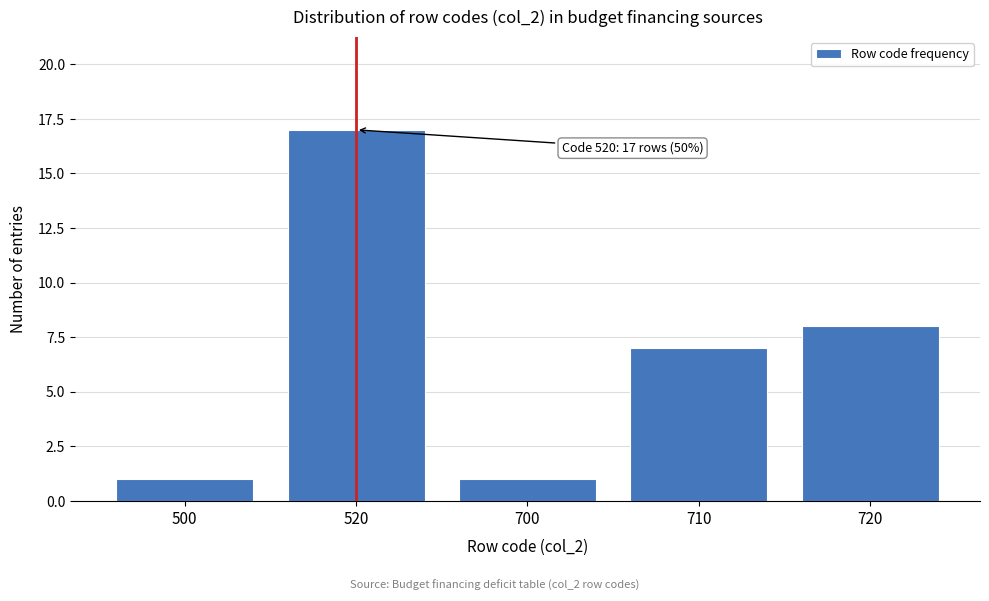

Reading right to left, list all the values displayed in this chart.

8	7	1	17	1